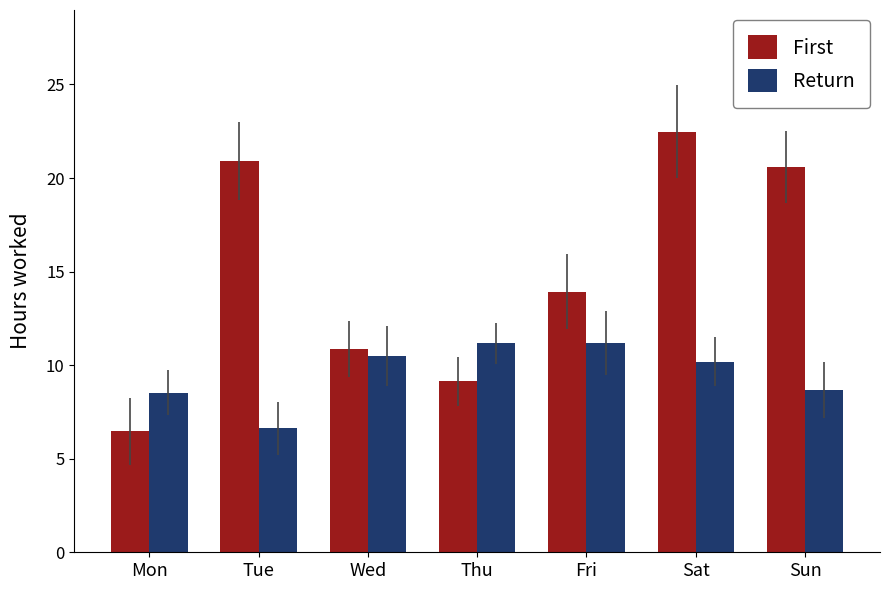

Between Mon and Sat, which series saw the biggest shift?

First